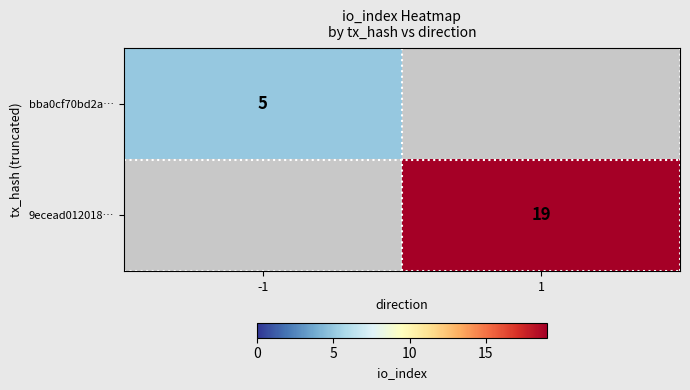

Is it true that bba0cf70bd2a… equals 5 at -1?

True